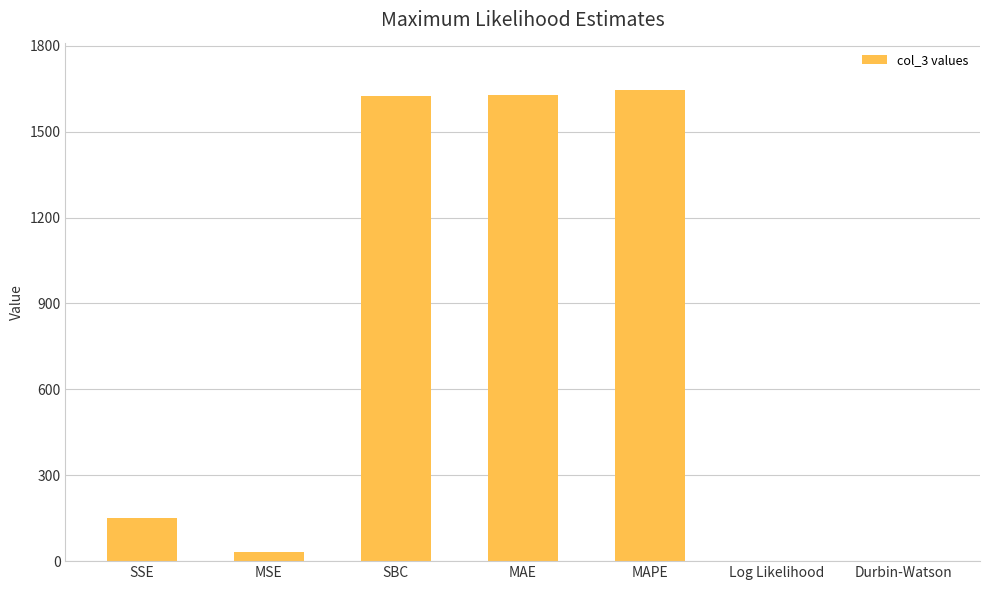

What is the average value?

726.4